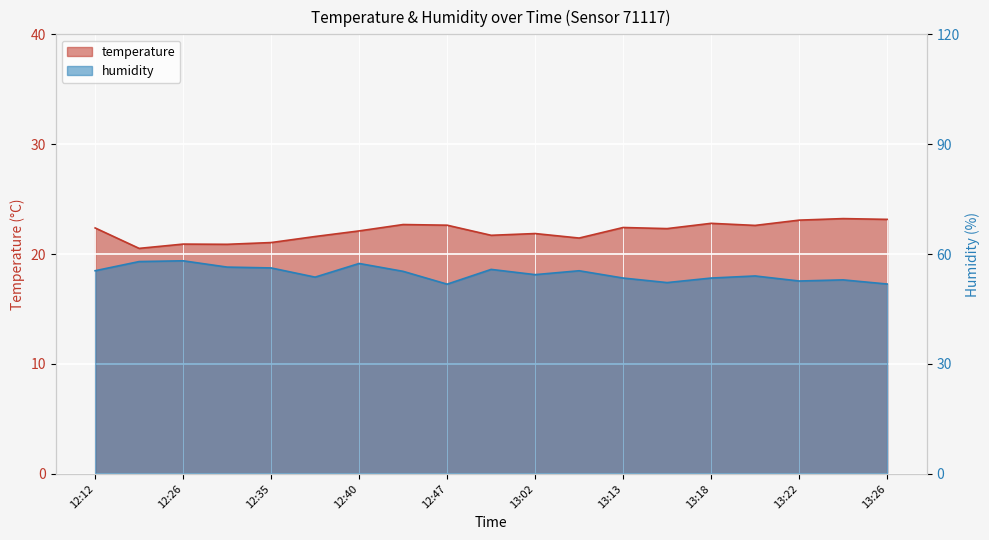

True or false: temperature and humidity intersect in this chart.

False